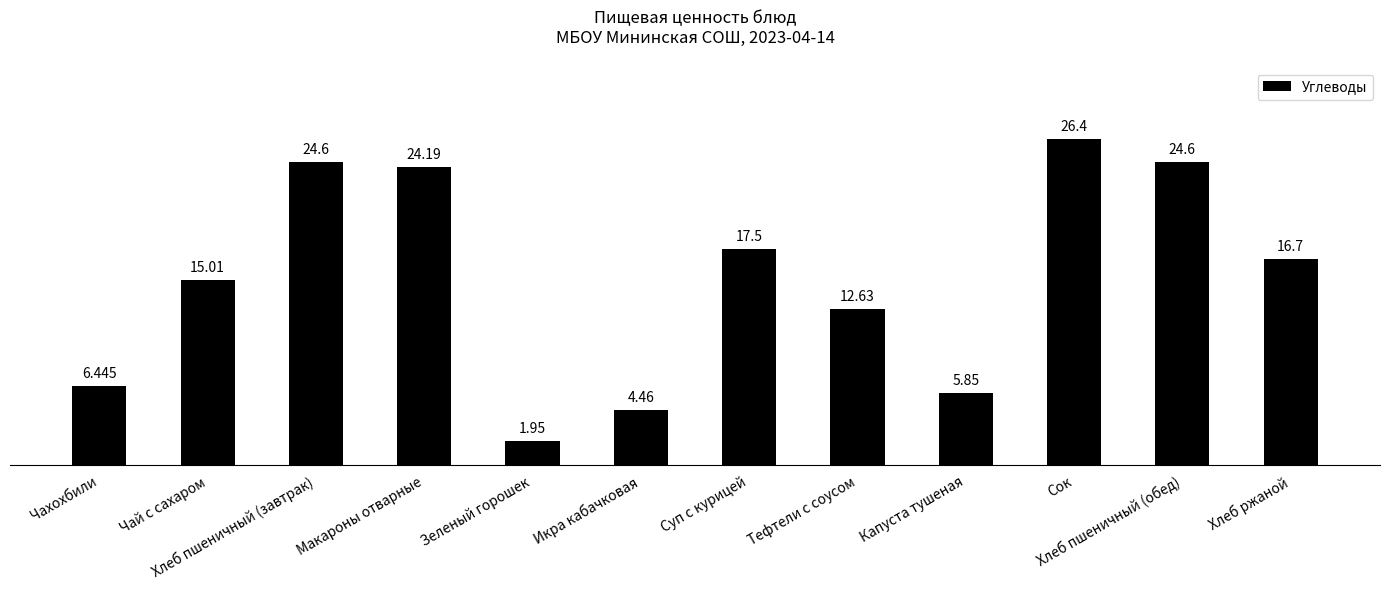

What is the change in value from Сок to Хлеб пшеничный (обед)?

-1.8